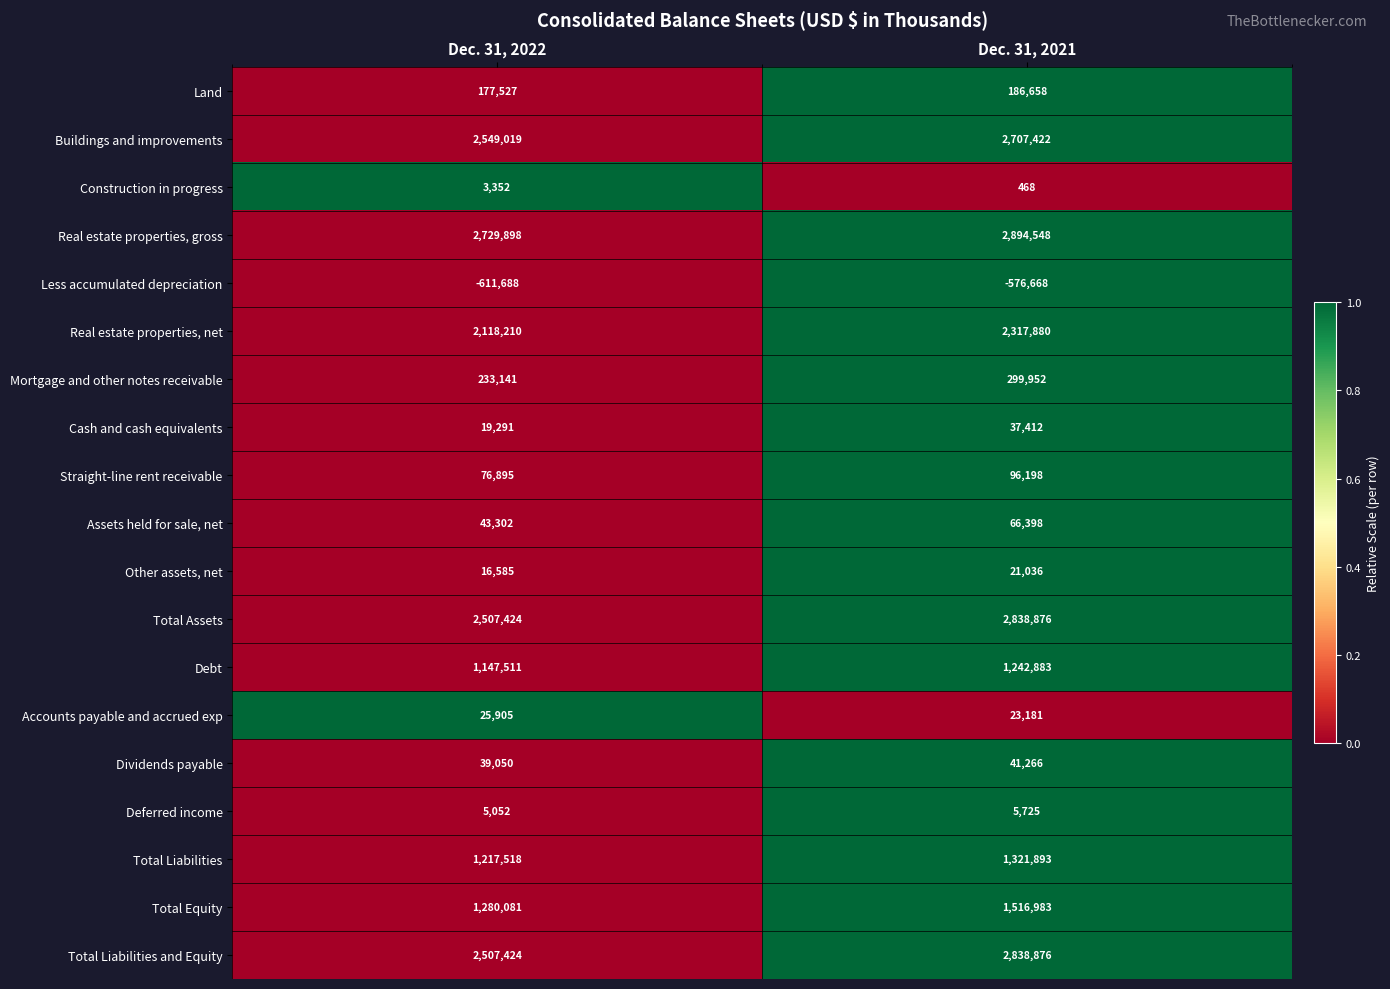

Is it true that Construction in progress equals 468 at Dec. 31, 2021?

True